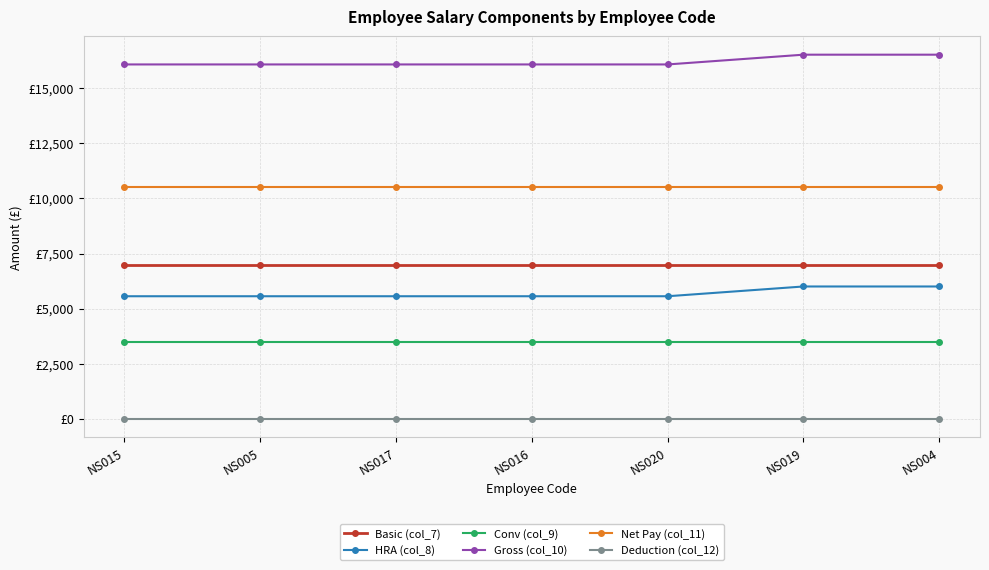

Which category has the highest value across all series?

NS019